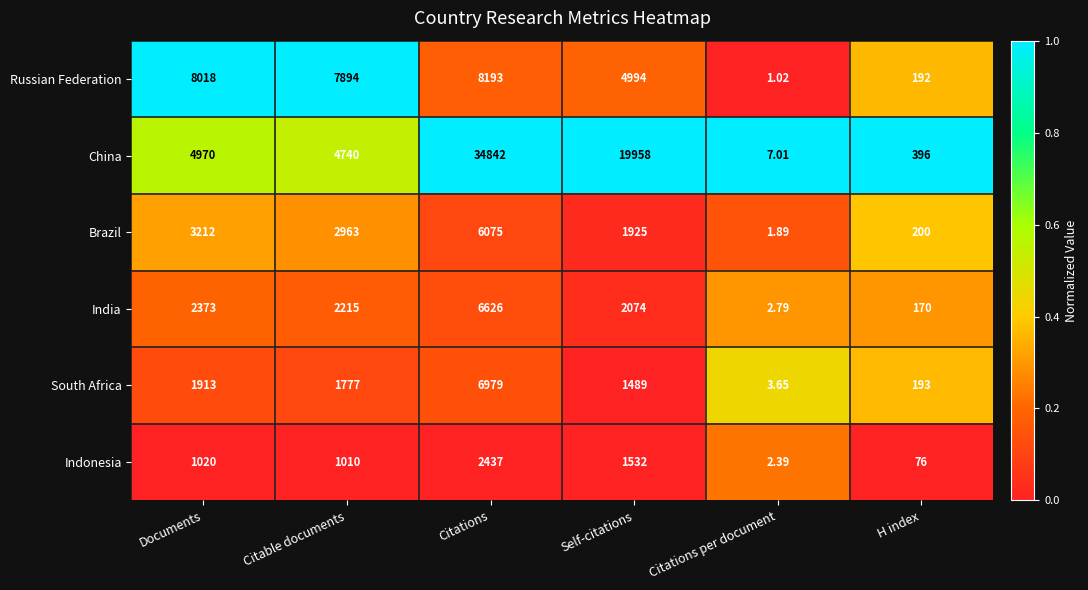

Which category has the lowest value in the India series?

Citations per document